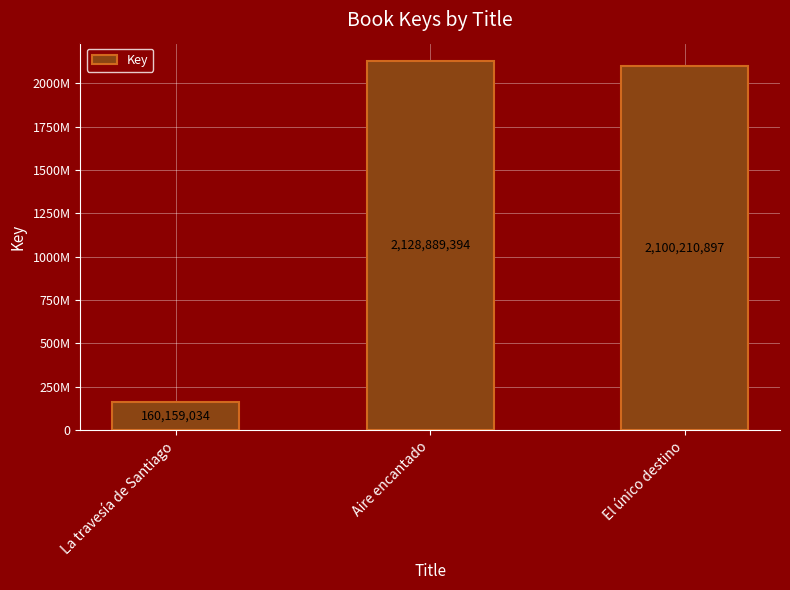

Does the chart contain stacked bars?

No